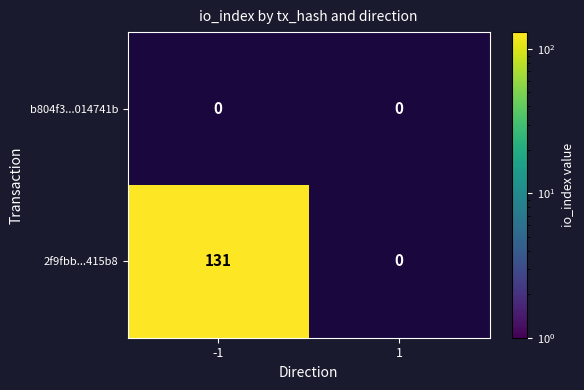

Reading left to right, what are all the values shown in this chart?

b804f3...014741b: -1=0	1=0
2f9fbb...415b8: -1=131	1=0